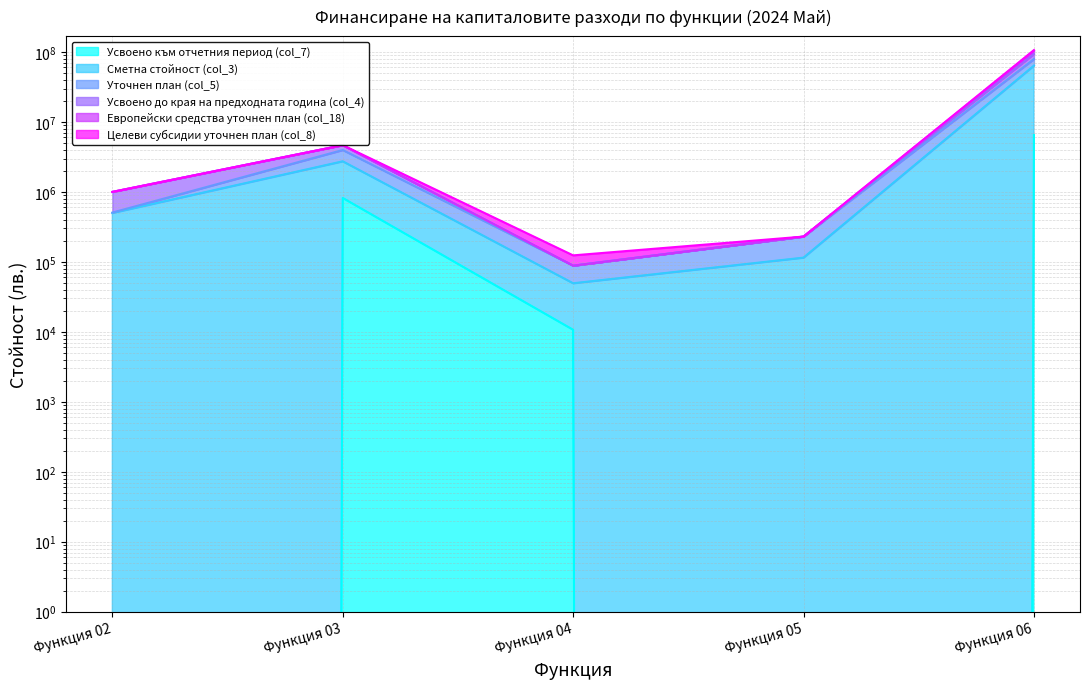

True or false: Усвоено до края на предходната година (col_4) and Сметна стойност (col_3) cross at least once.

False